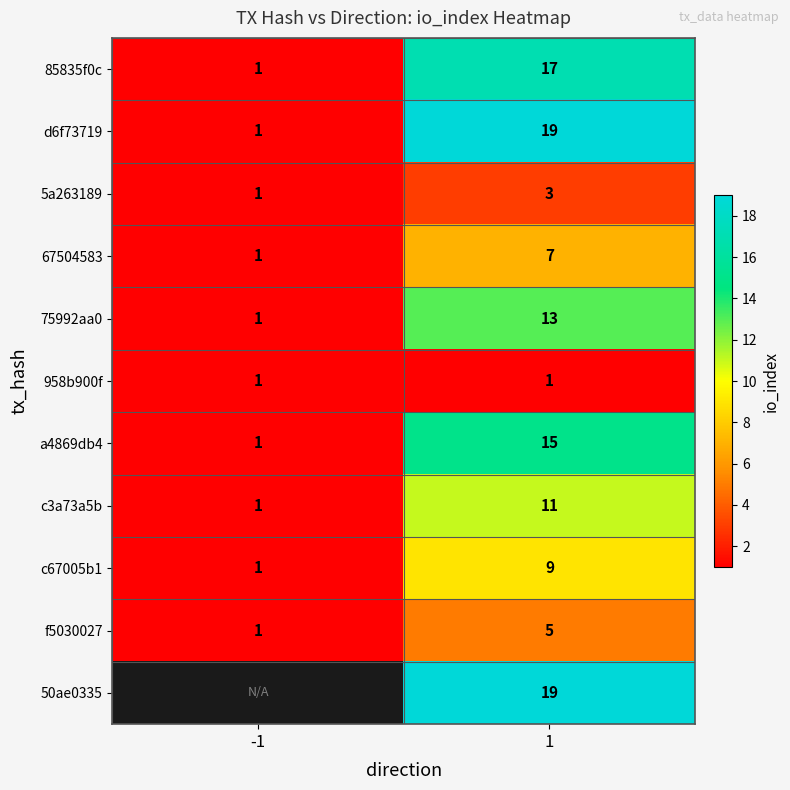

Is it true that f5030027 equals 2.7 at 1?

False